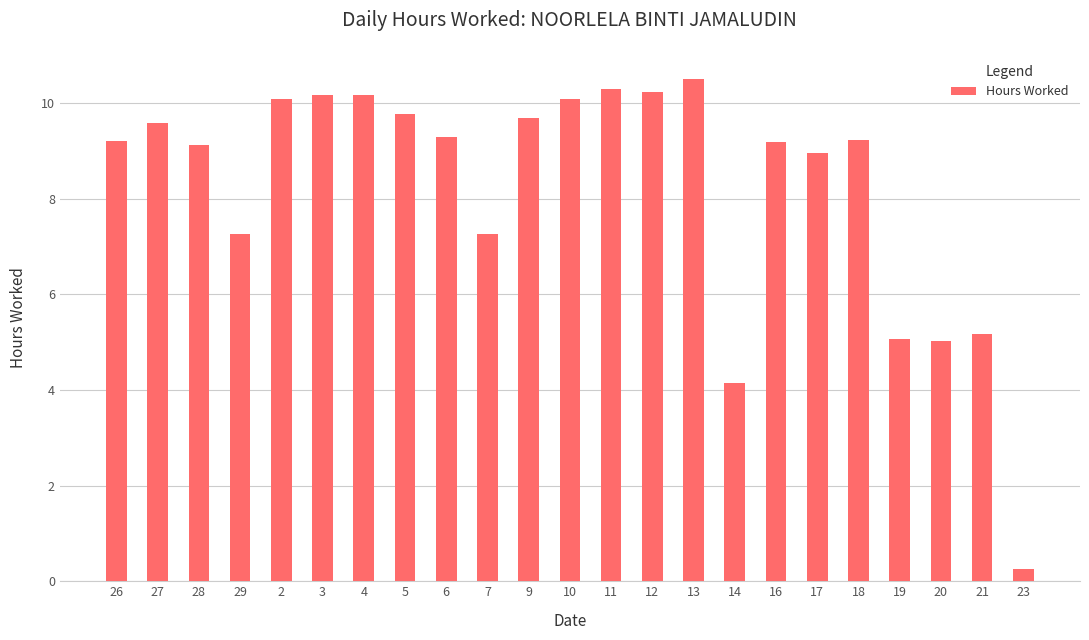

Are the bars grouped side by side (vs. stacked)?

No